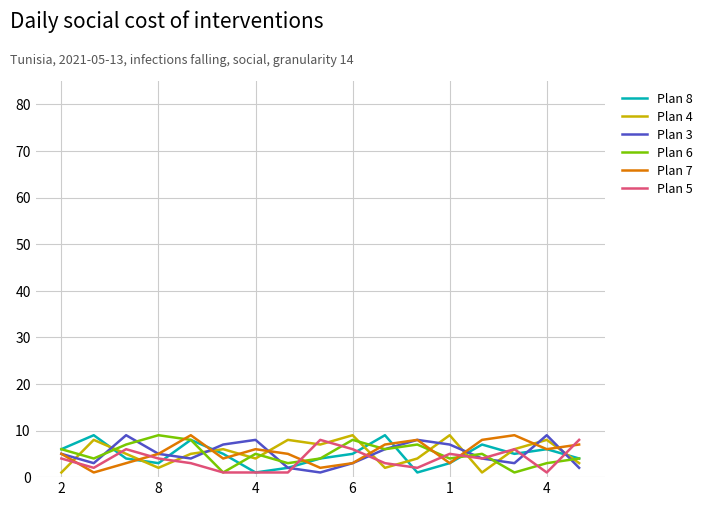

What is the maximum value for Plan 3?

9